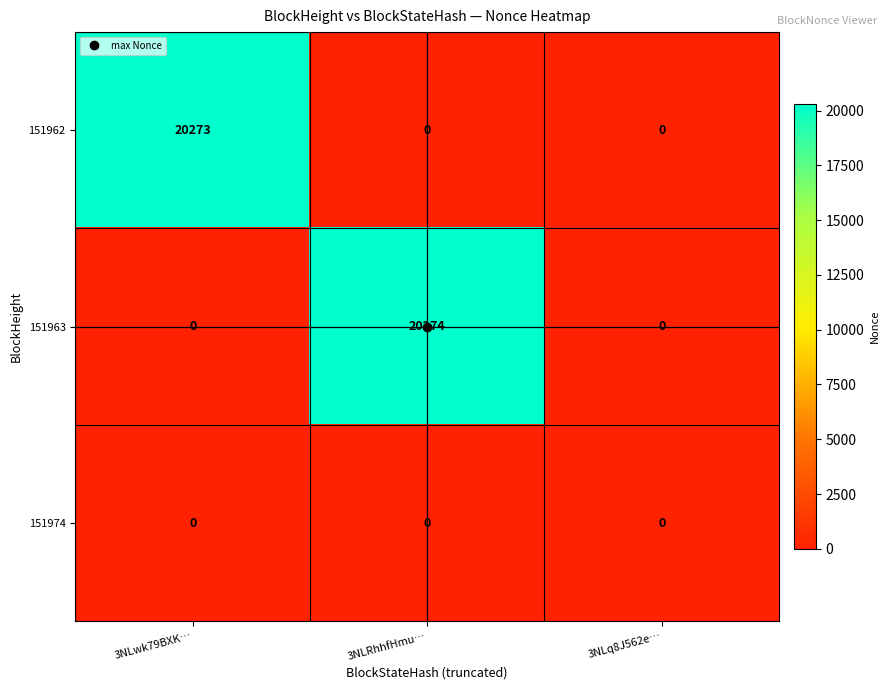

At how many categories does at least one series exceed 6720?

2